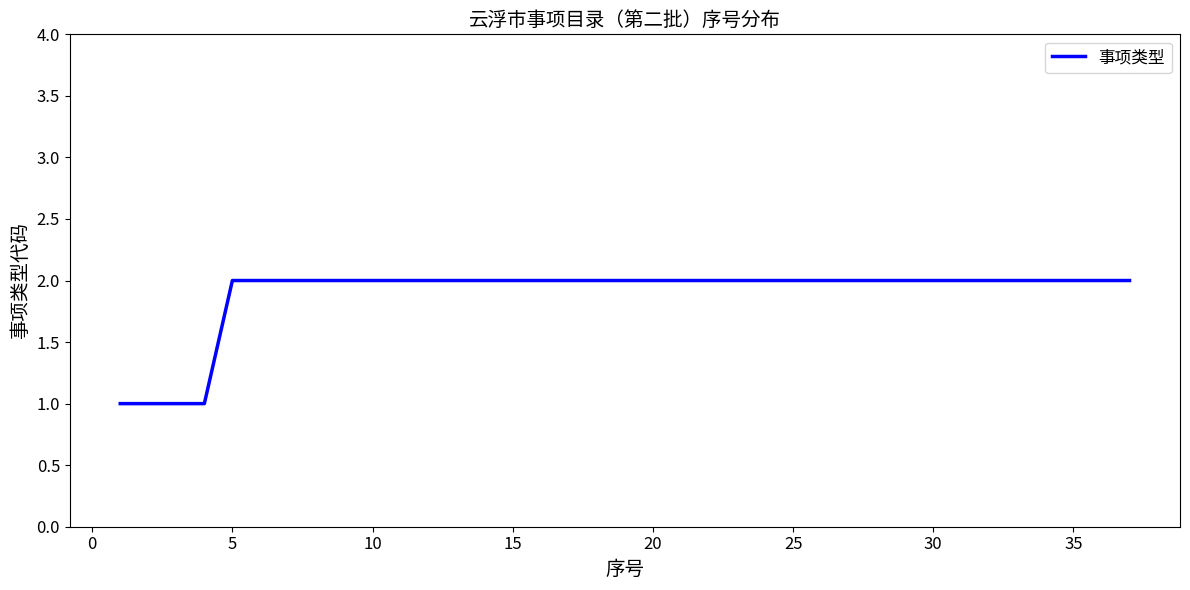

True or false: there are more than 1 points higher than both neighbors.

False